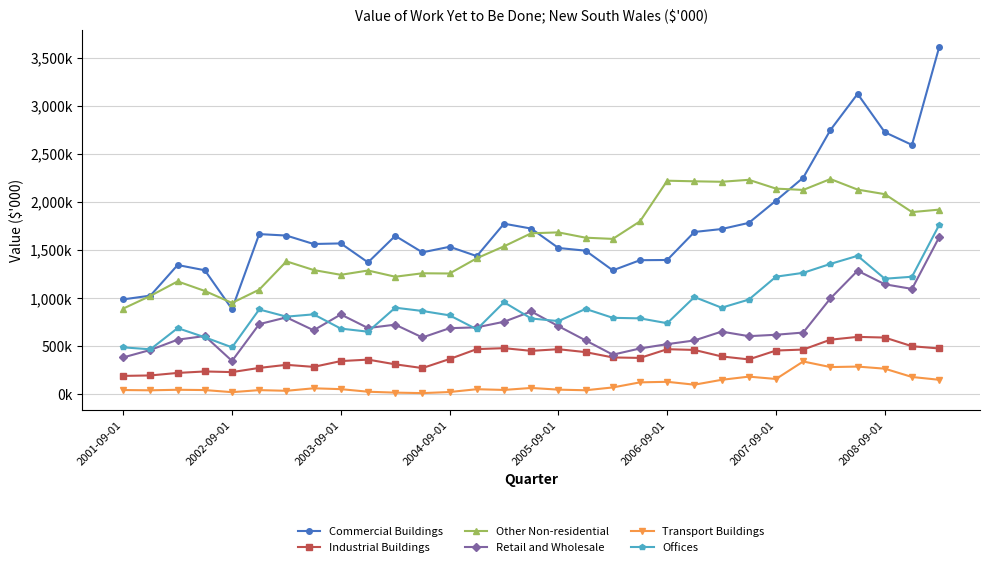

What are all the series names shown in the legend?

Commercial Buildings, Industrial Buildings, Other Non-residential, Retail and Wholesale, Transport Buildings, Offices